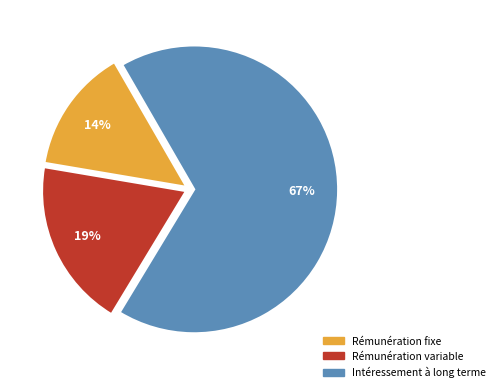

Which slice is the smallest?

Rémunération fixe